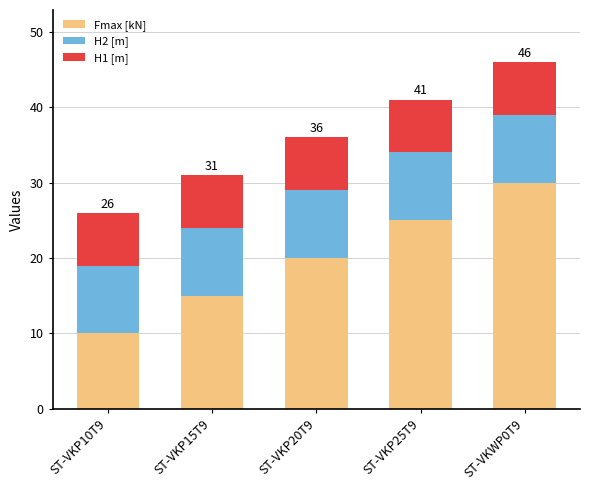

What are all the series names shown in the legend?

Fmax [kN], H2 [m], H1 [m]